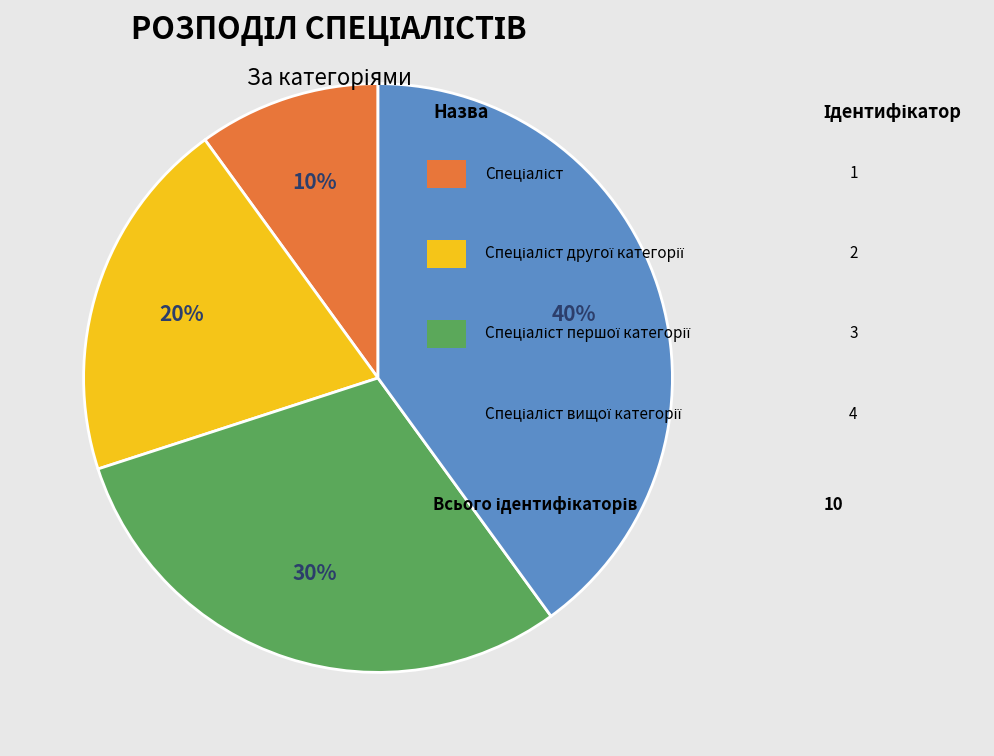

Is there any slice that represents more than half of the pie?

No